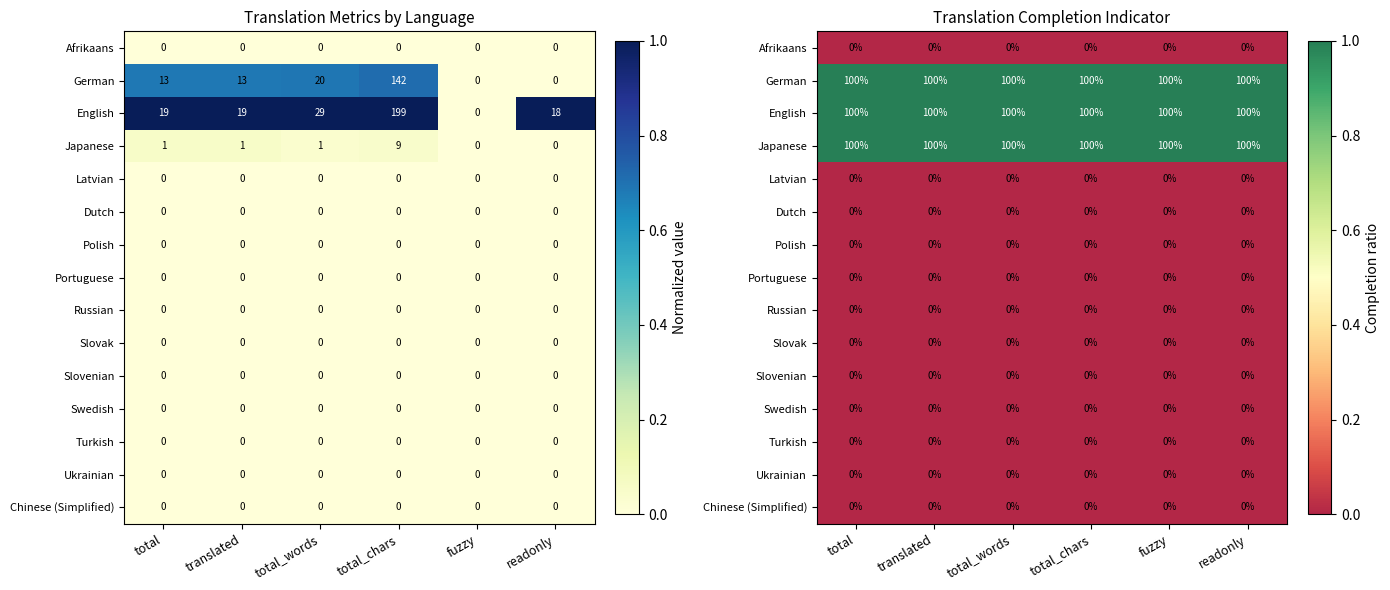

Which has a higher value, readonly or translated?

readonly